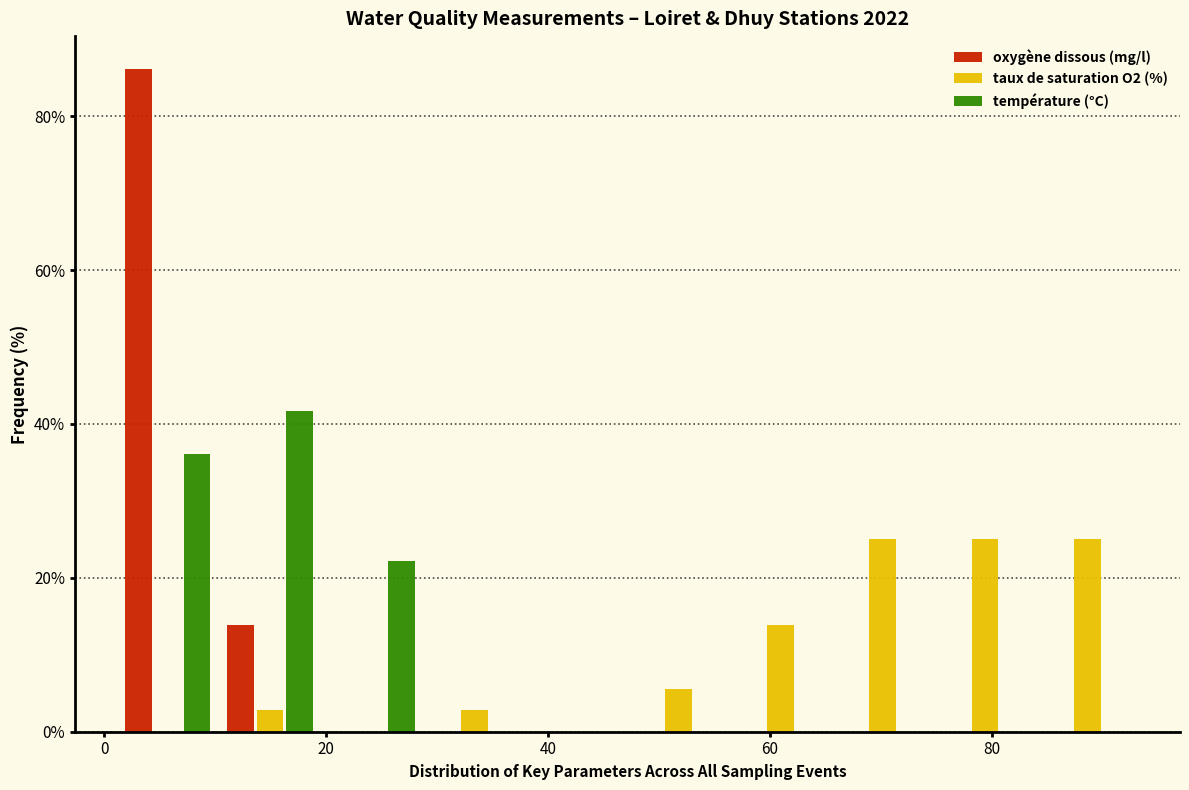

Reading left to right, transcribe this chart: for each range on the x-axis, give the height of each series' bar. Neither the bar edges nor the heights are printed on the chart, so give them approximately, as read against the axes.

2 to 10: oxygène dissous (mg/l)=86	taux de saturation O2 (%)=0	température (°C)=36
10 to 20: oxygène dissous (mg/l)=14	taux de saturation O2 (%)=2	température (°C)=42
20 to 28: oxygène dissous (mg/l)=0	taux de saturation O2 (%)=0	température (°C)=22
28 to 38: oxygène dissous (mg/l)=0	taux de saturation O2 (%)=2	température (°C)=0
38 to 48: oxygène dissous (mg/l)=0	taux de saturation O2 (%)=0	température (°C)=0
48 to 56: oxygène dissous (mg/l)=0	taux de saturation O2 (%)=6	température (°C)=0
56 to 66: oxygène dissous (mg/l)=0	taux de saturation O2 (%)=14	température (°C)=0
66 to 74: oxygène dissous (mg/l)=0	taux de saturation O2 (%)=26	température (°C)=0
74 to 84: oxygène dissous (mg/l)=0	taux de saturation O2 (%)=26	température (°C)=0
84 to 94: oxygène dissous (mg/l)=0	taux de saturation O2 (%)=26	température (°C)=0